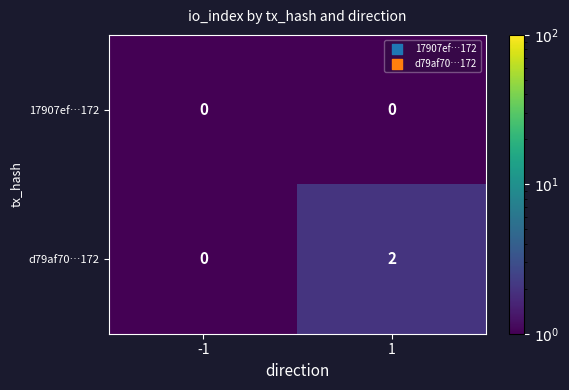

Which series has the widest spread of values?

d79af70…172